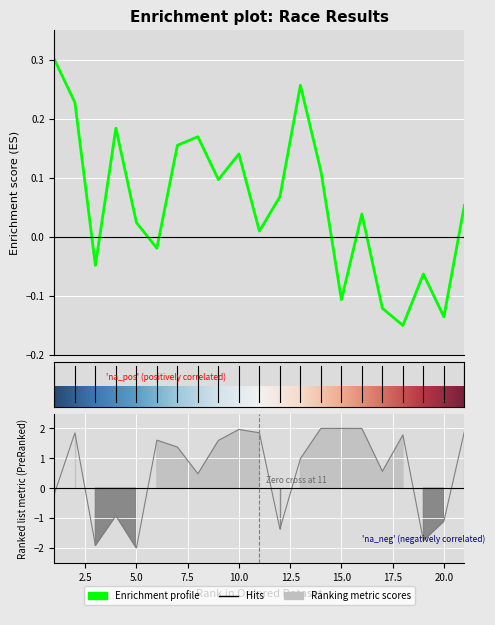

Count the number of categories in the chart.

21